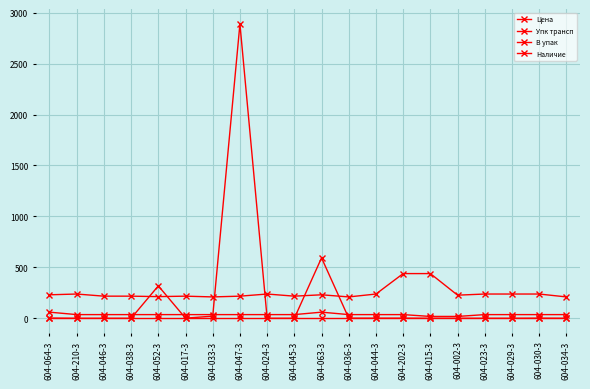

The value of Упк трансп at 604-047-3 is 17.9. True or false?

False